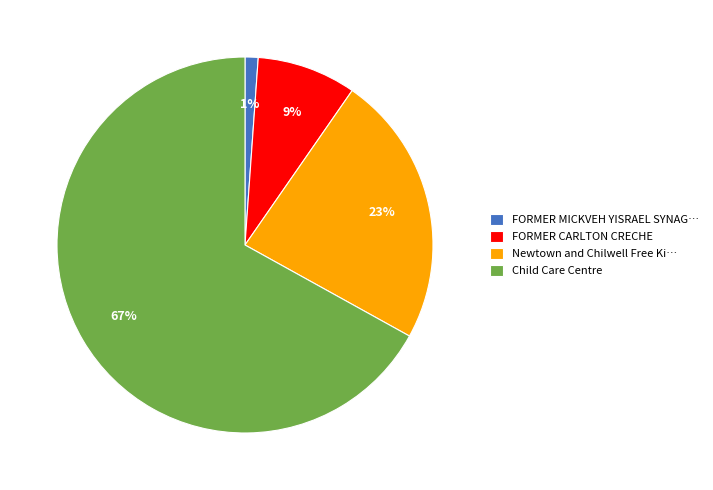

Do FORMER CARLTON CRECHE and Newtown and Chilwell Free Ki… together represent more than half of the pie?

No